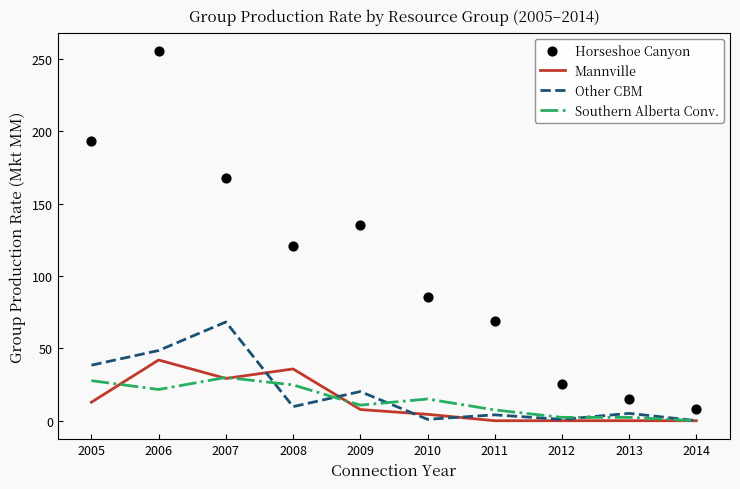

Which series reaches the maximum Y coordinate?

Horseshoe Canyon